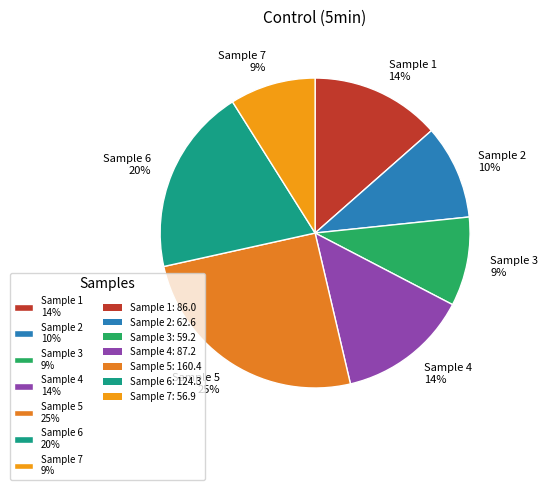

Is it true that Sample 5 25% is 40% of the pie?

False